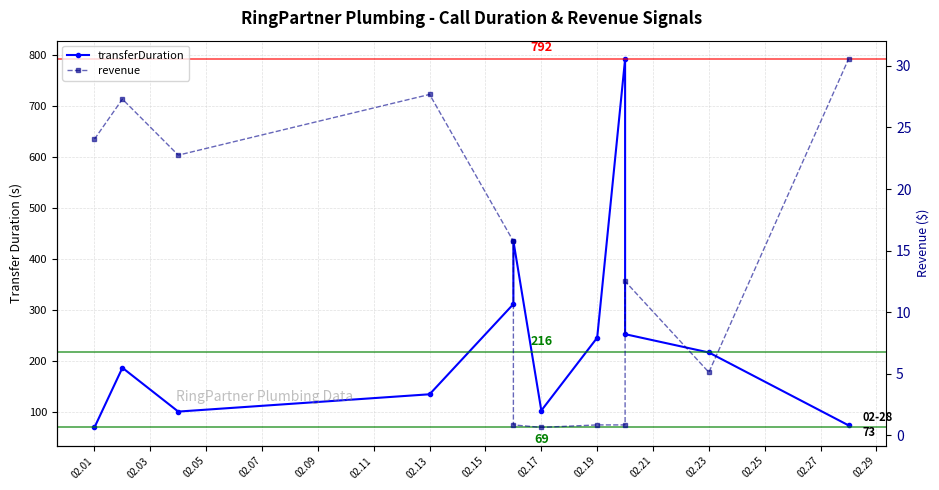

Which series has the widest spread of values?

transferDuration